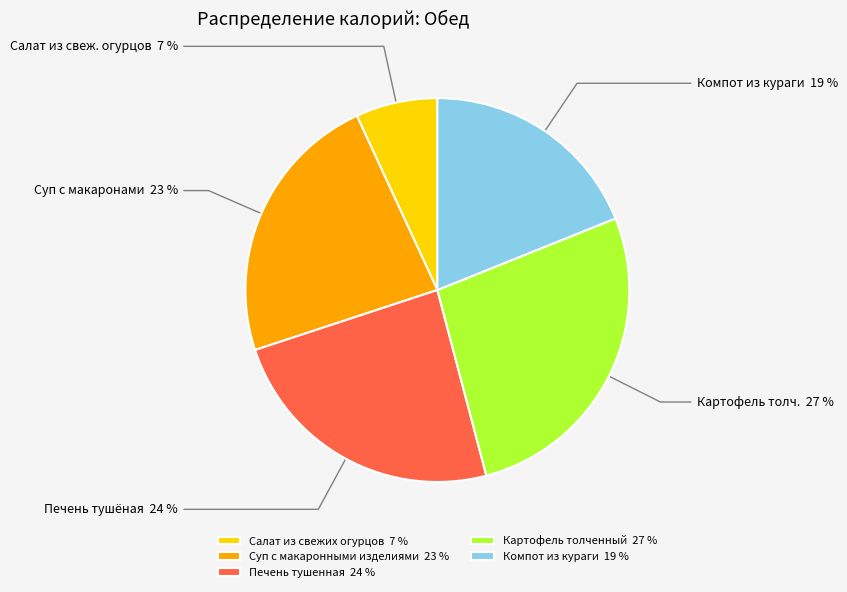

True or false: Картофель толченный 27 % accounts for 27% of the total.

True